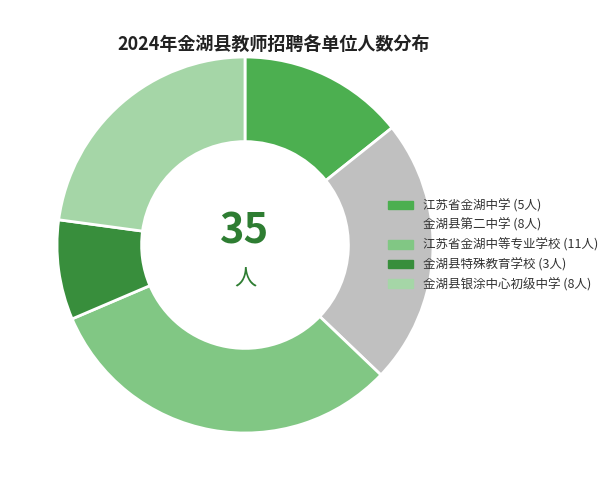

Approximately how many times larger is the value at 金湖县第二中学 compared to 江苏省金湖中学?

1.6